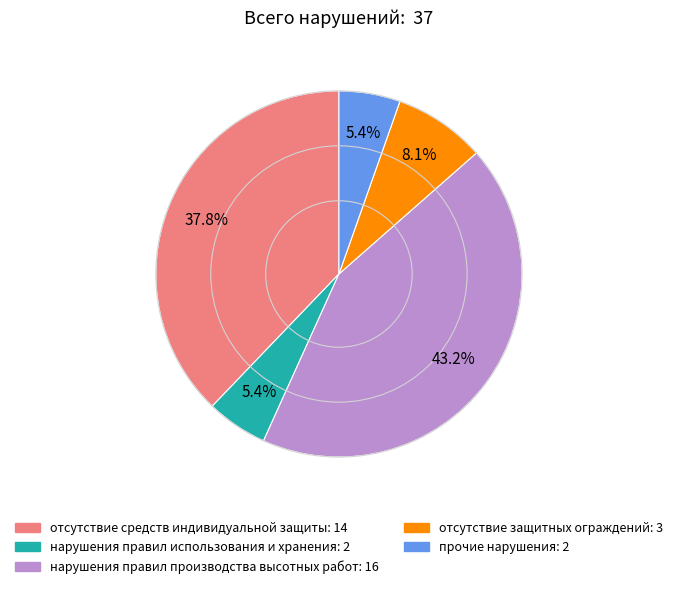

Is there a majority slice in this chart?

No